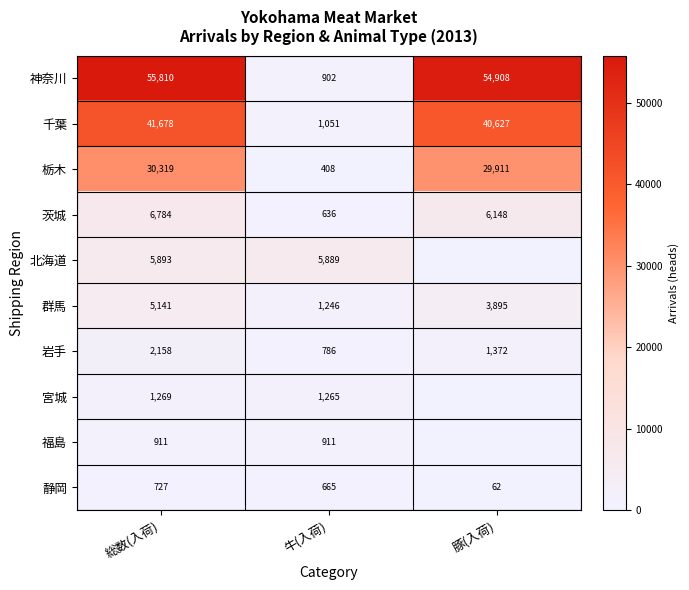

What is the difference between the 群馬 values at 豚(入荷) and 牛(入荷)?

2649